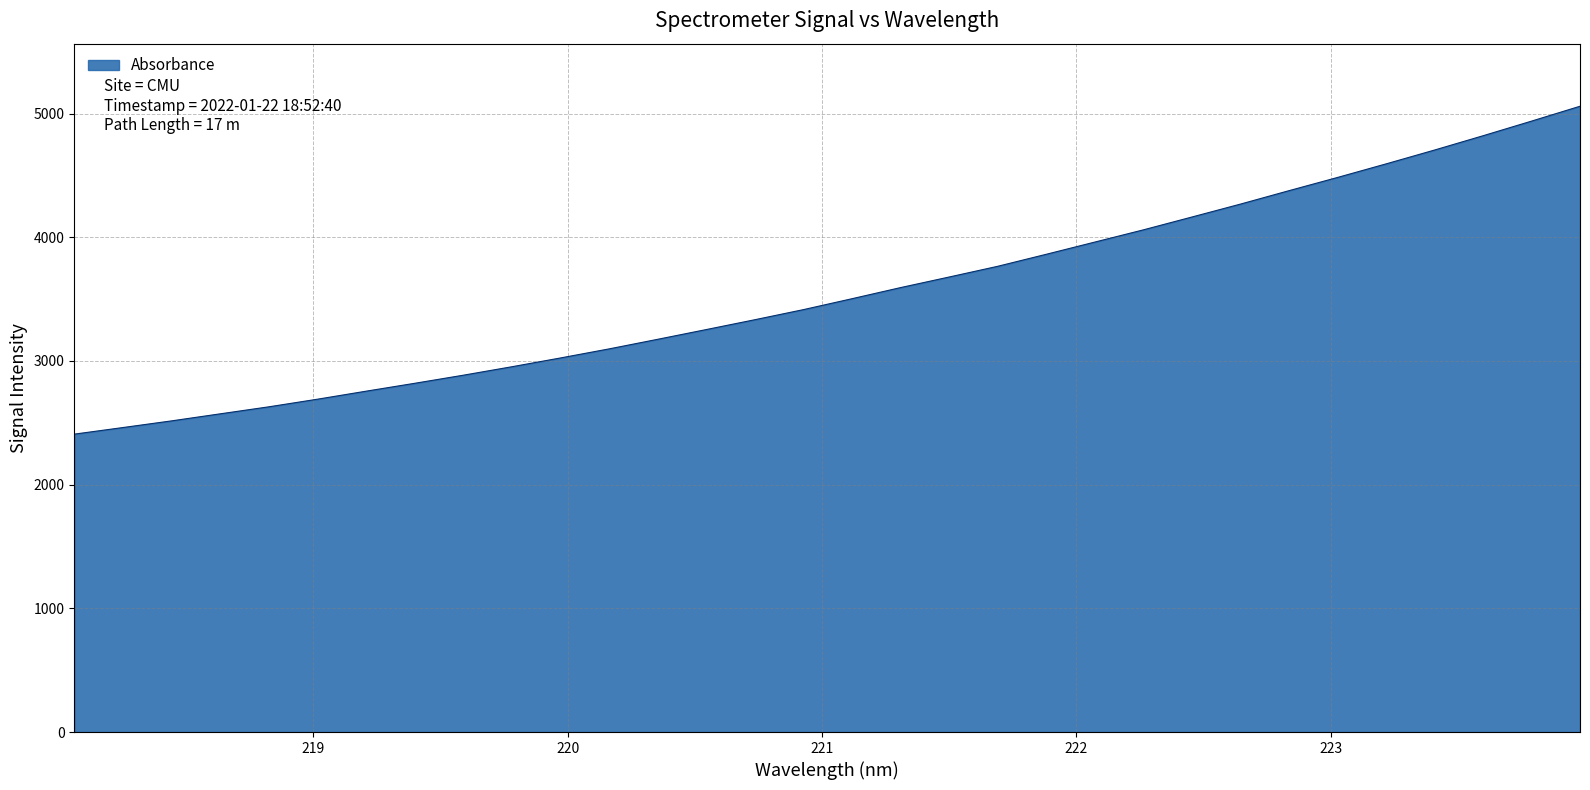

What is the maximum value shown in the chart?

5059.2